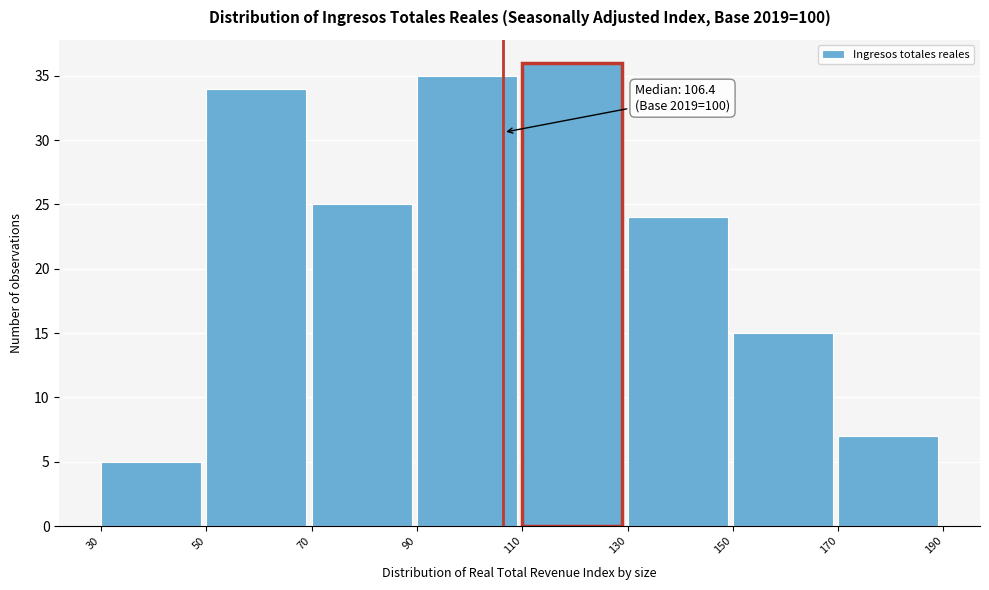

Which range on the x-axis has the tallest bar?

110 to 130